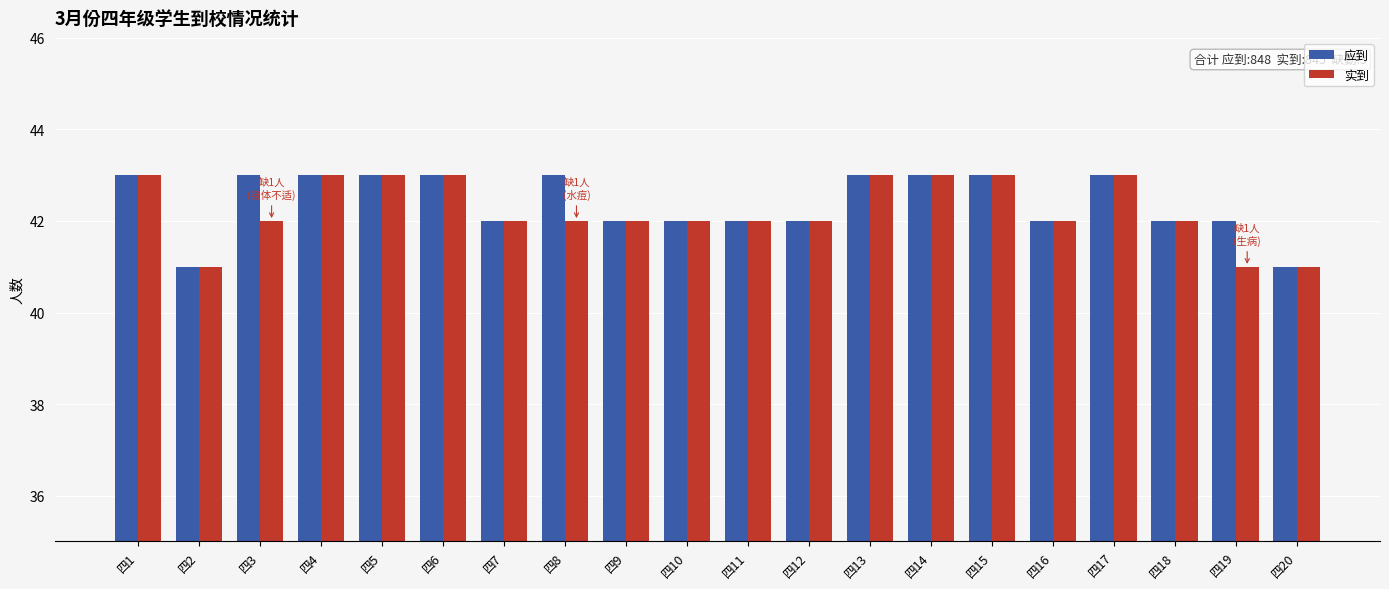

What is the value of the 实到 bar at the 2nd from the left?

41